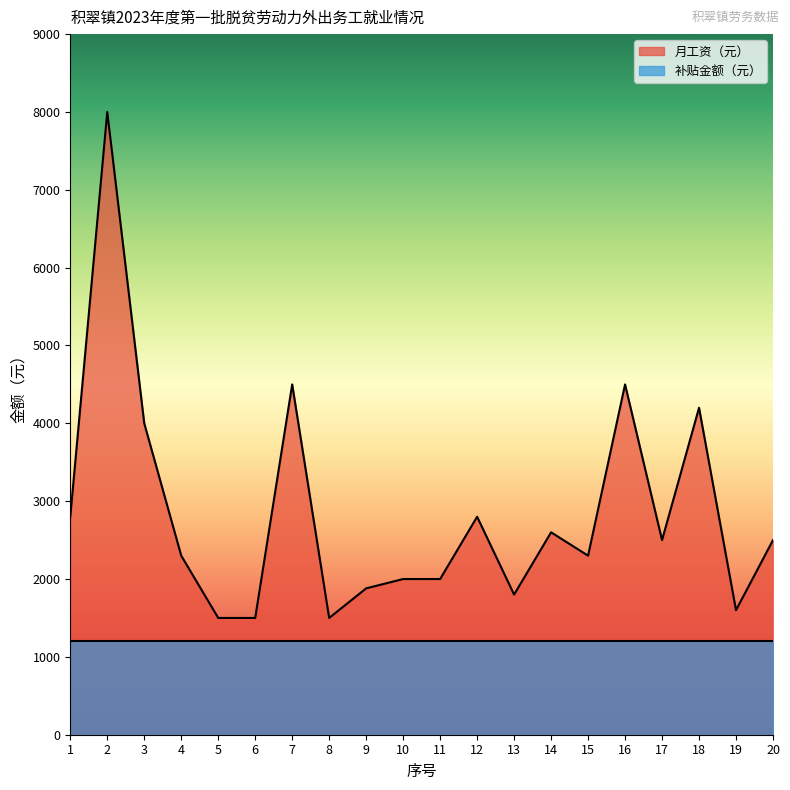

Rank the categories by value from lowest to highest.

5, 6, 8, 19, 13, 9, 10, 11, 4, 15, 17, 20, 14, 1, 12, 3, 18, 7, 16, 2